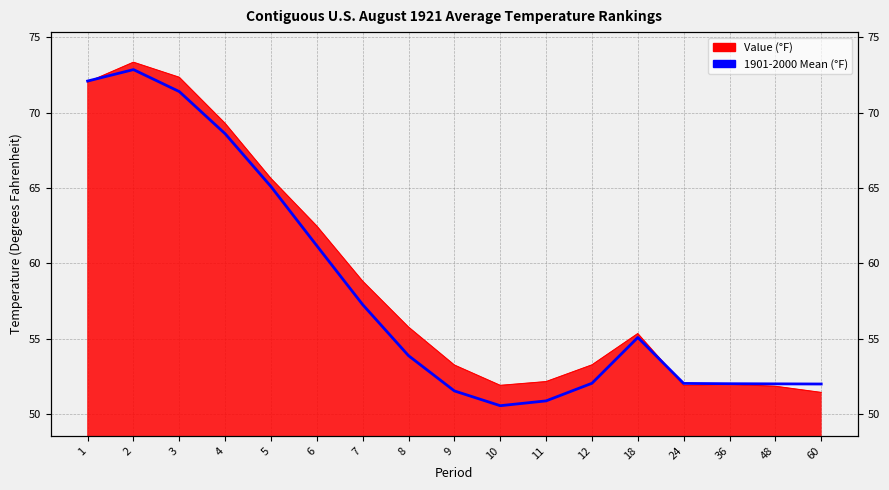

Which has a higher value, 1 or 11?

1